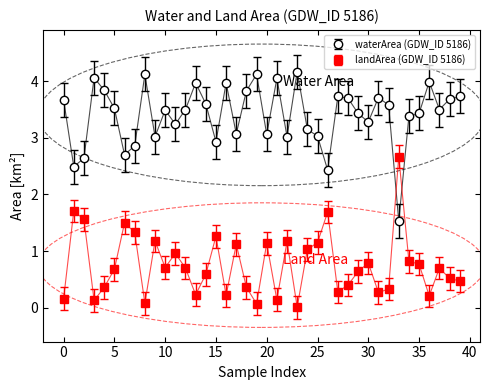

What is the maximum value shown in the chart?

4.2